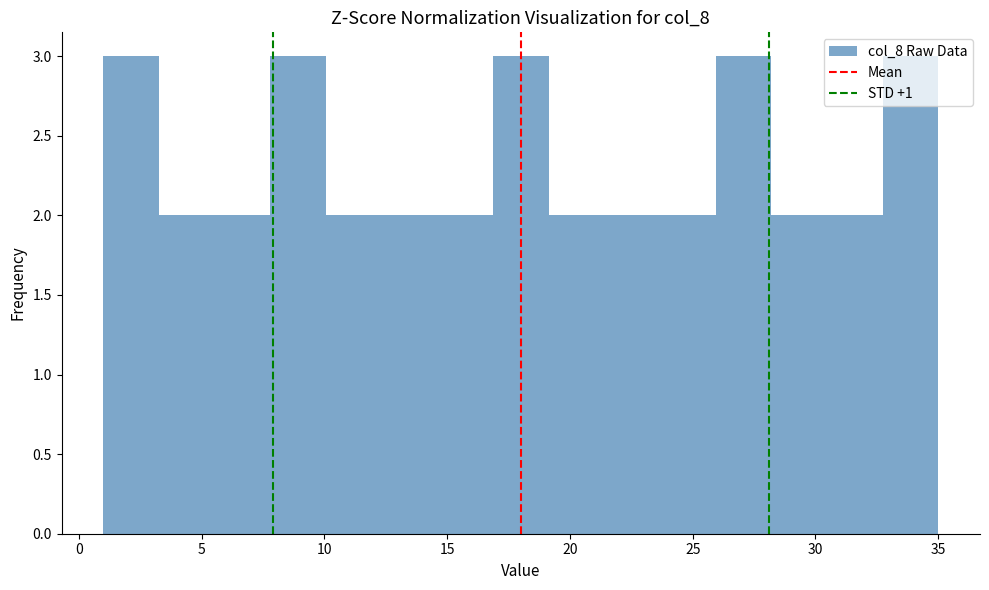

Reading left to right, transcribe this chart: for each bar, give the range it covers on the x-axis and its height. Neither the bar edges nor the heights are printed on the chart, so give them approximately, as read against the axes.

1.0 to 3.5: 3
3.5 to 5.5: 2
5.5 to 8.0: 2
8.0 to 10.0: 3
10.0 to 12.5: 2
12.5 to 14.5: 2
14.5 to 17.0: 2
17.0 to 19.0: 3
19.0 to 21.5: 2
21.5 to 23.5: 2
23.5 to 26.0: 2
26.0 to 28.0: 3
28.0 to 30.5: 2
30.5 to 32.5: 2
32.5 to 35.0: 3